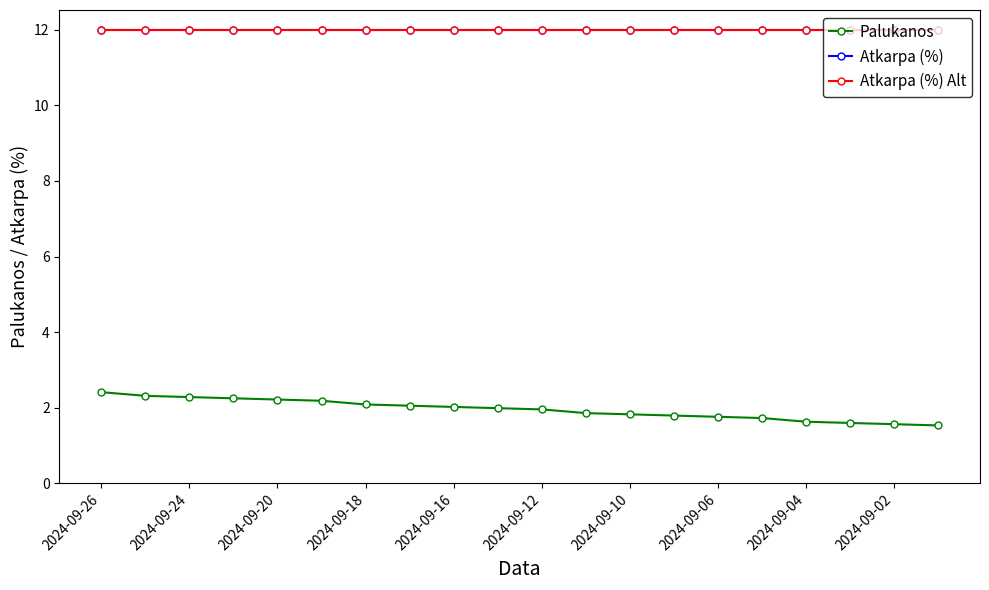

Is this an area chart (filled region under the line)?

No